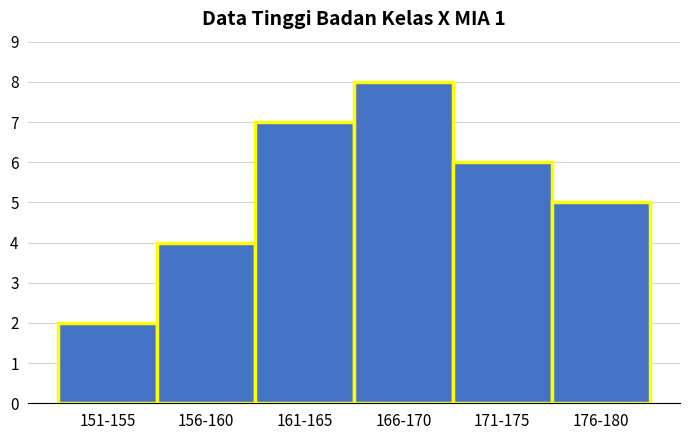

Reading left to right, list all the values displayed in this chart.

151-155=2	156-160=4	161-165=7	166-170=8	171-175=6	176-180=5